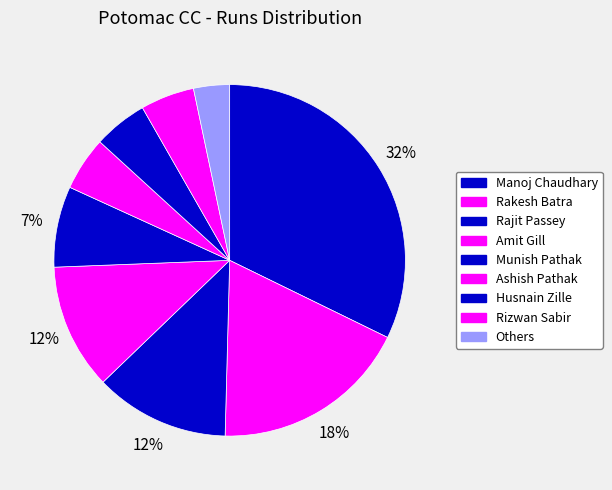

Count the number of slices in the pie.

9